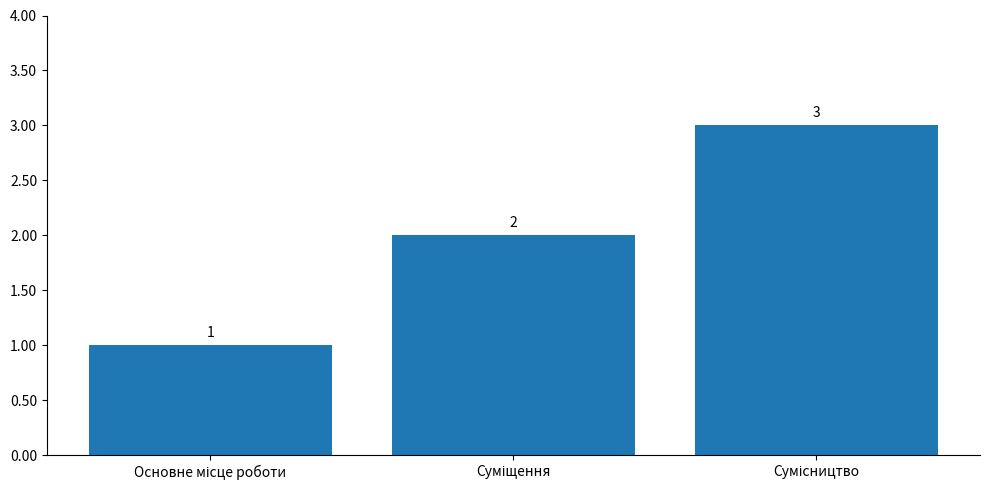

What is the maximum value shown in the chart?

3